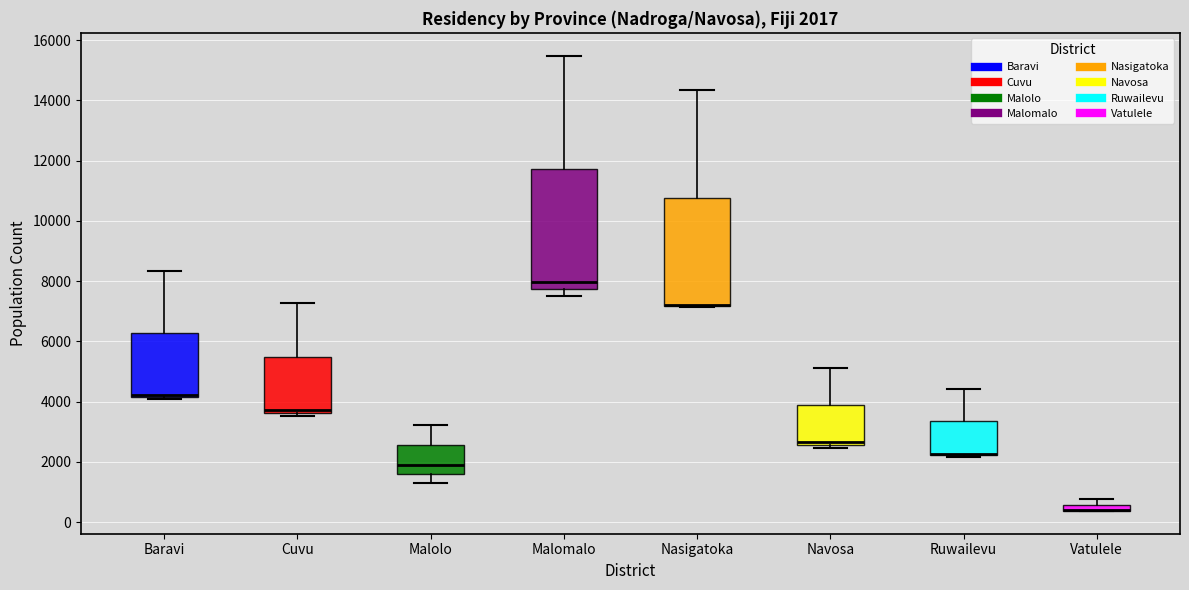

Comparing the boxes themselves (not the whiskers), which one is the tallest?

Malomalo